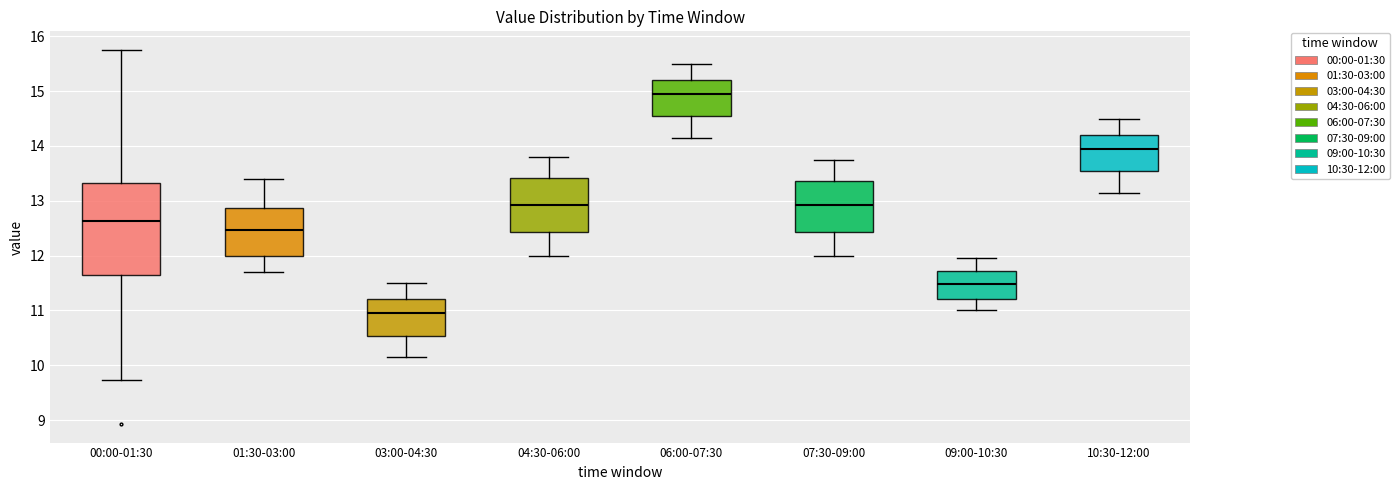

Reading left to right, transcribe this box plot: for each box, give where its median line is, the range the box spans, and where its two whiskers end, as read against the y-axis. The values are not printed on the chart, so give them approximately, as read against the axis.

00:00-01:30: median 12.6, box 11.7 to 13.3, whiskers 9.7 to 15.8
01:30-03:00: median 12.5, box 12.0 to 12.9, whiskers 11.7 to 13.4
03:00-04:30: median 11.0, box 10.5 to 11.2, whiskers 10.2 to 11.5
04:30-06:00: median 12.9, box 12.4 to 13.4, whiskers 12.0 to 13.8
06:00-07:30: median 15.0, box 14.5 to 15.2, whiskers 14.2 to 15.5
07:30-09:00: median 12.9, box 12.4 to 13.4, whiskers 12.0 to 13.8
09:00-10:30: median 11.5, box 11.2 to 11.7, whiskers 11.0 to 12.0
10:30-12:00: median 14.0, box 13.5 to 14.2, whiskers 13.2 to 14.5